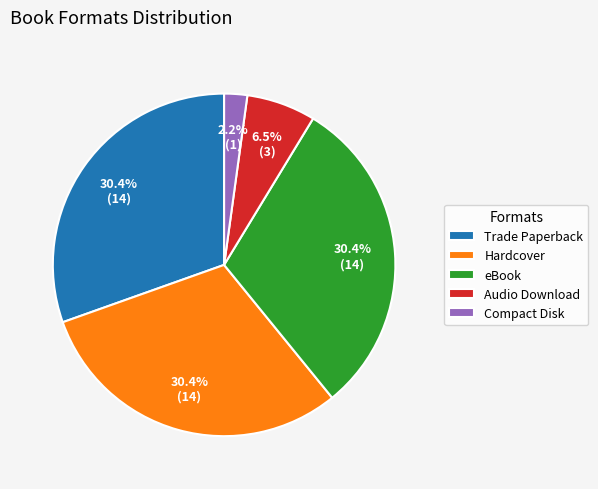

Which has a higher value, Audio Download or Hardcover?

Hardcover